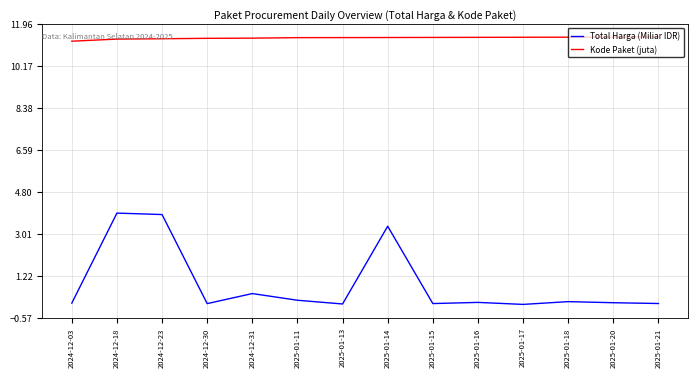

What is the sum of all Total Harga (Miliar IDR) values?

12.2